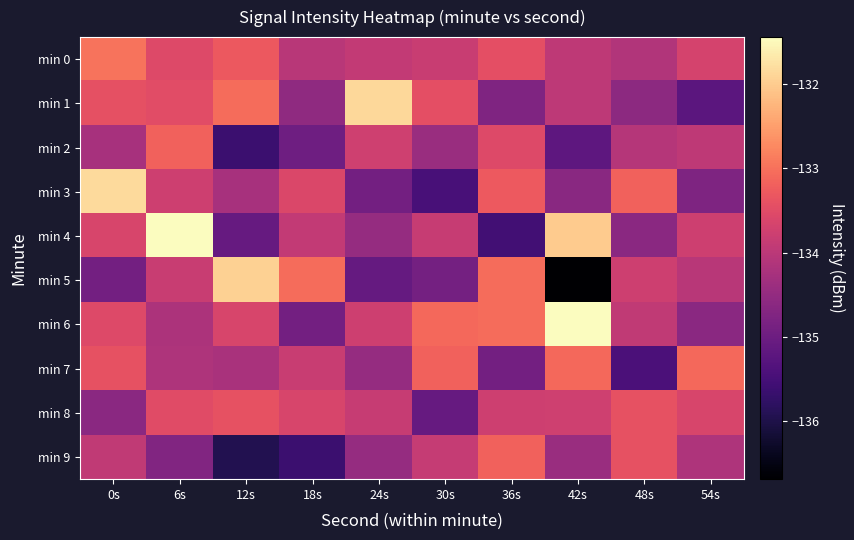

Rank the series at 48s from lowest to highest value.

min 7, min 4, min 1, min 0, min 2, min 6, min 5, min 8, min 9, min 3